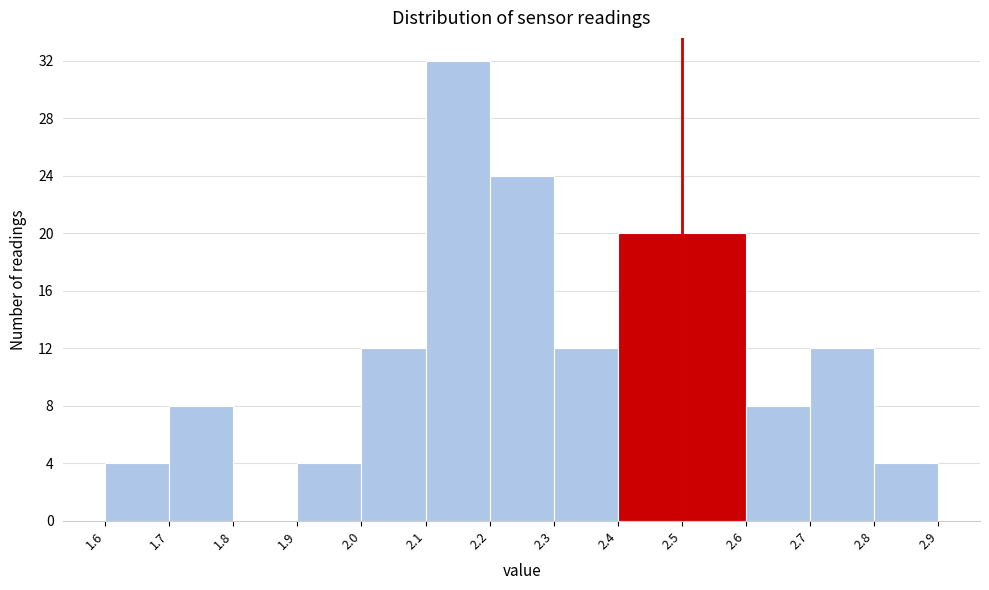

How tall is the bar that spans 2.7 to 2.8 on the x-axis? The values are not printed on the chart, so give them approximately, as read against the axis.

12